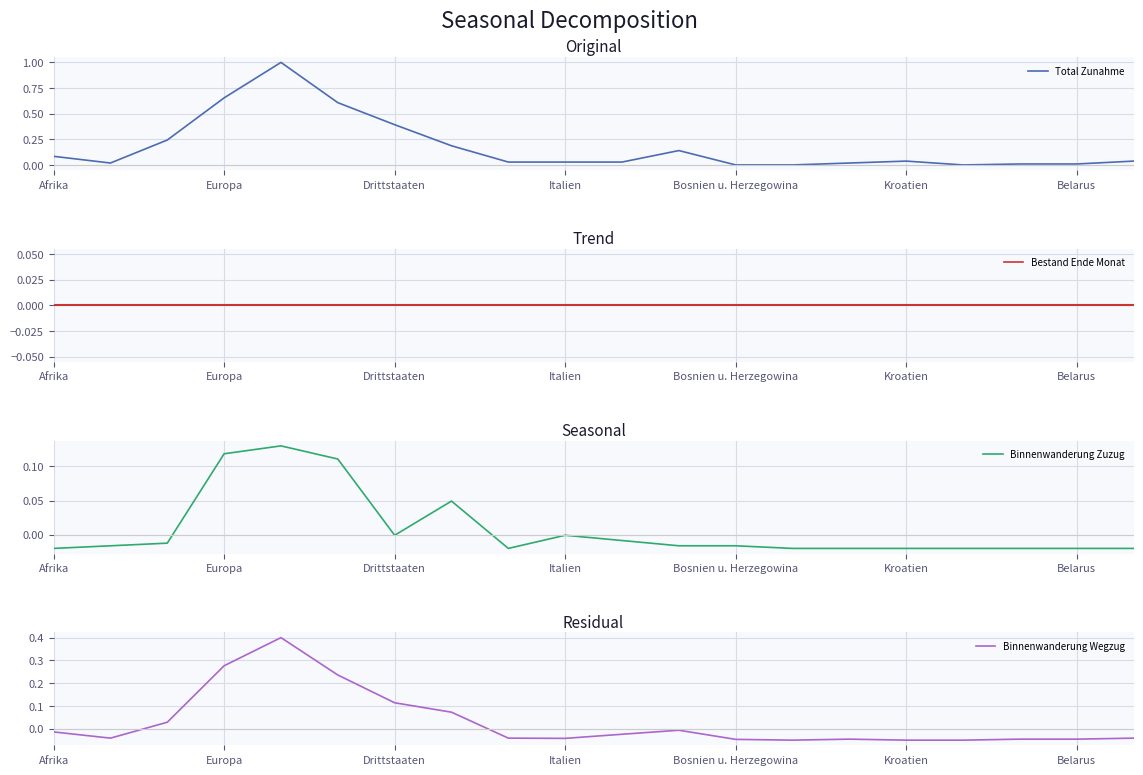

Reading left to right, transcribe all the data shown in this chart.

Total Zunahme: 0.1	0.0	0.2	0.7	1.0	0.6	0.4	0.2	0.0	0.0	0.0	0.1	0.0	0.0	0.0	0.0	0.0	0.0	0.0	0.0
Bestand Ende Monat: 0.0	0.0	0.0	0.0	0.0	0.0	0.0	0.0	0.0	0.0	0.0	0.0	0.0	0.0	0.0	0.0	0.0	0.0	0.0	0.0
Binnenwanderung Zuzug: -0.0	-0.0	-0.0	0.1	0.1	0.1	-0.0	0.0	-0.0	-0.0	-0.0	-0.0	-0.0	-0.0	-0.0	-0.0	-0.0	-0.0	-0.0	-0.0
Binnenwanderung Wegzug: -0.0	-0.0	0.0	0.3	0.4	0.2	0.1	0.1	-0.0	-0.0	-0.0	-0.0	-0.0	-0.1	-0.0	-0.1	-0.1	-0.0	-0.0	-0.0